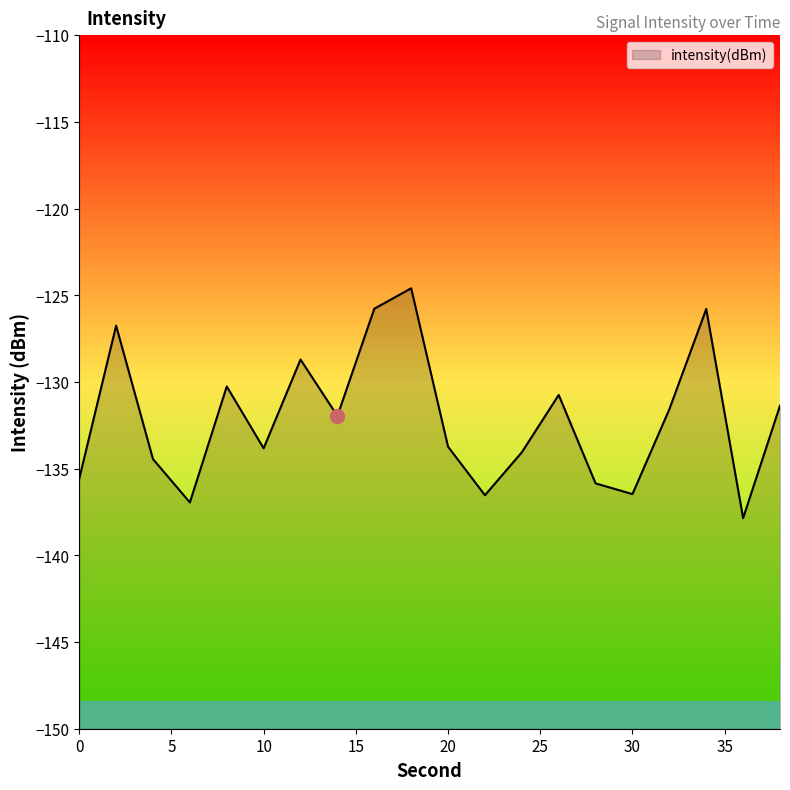

Count the number of categories in the chart.

20